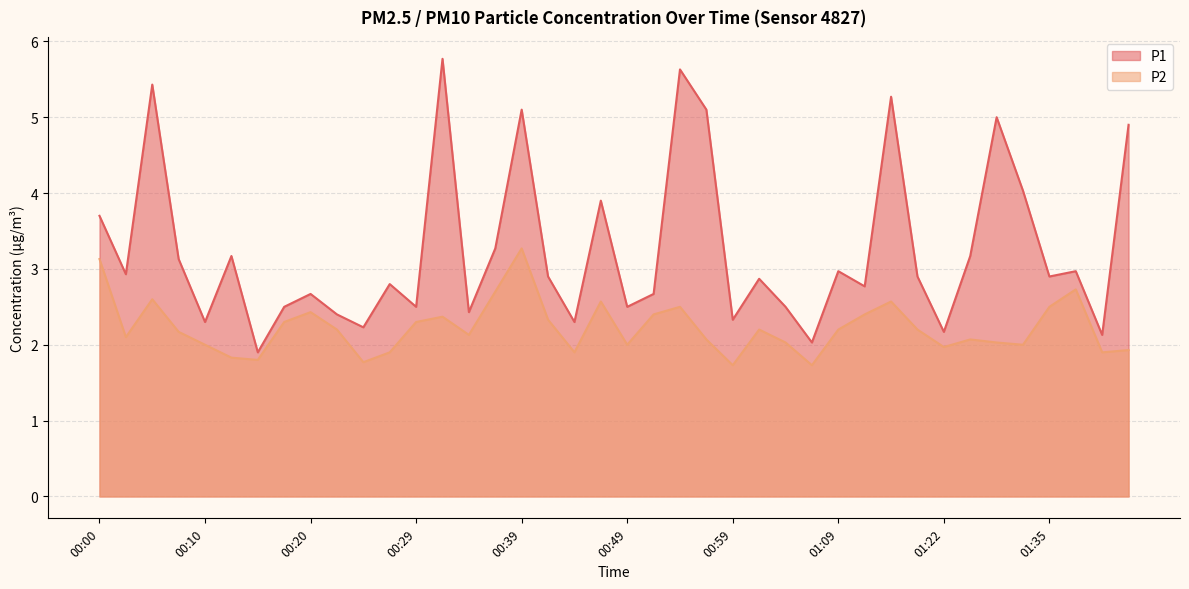

What position from the left is 01:06?

28